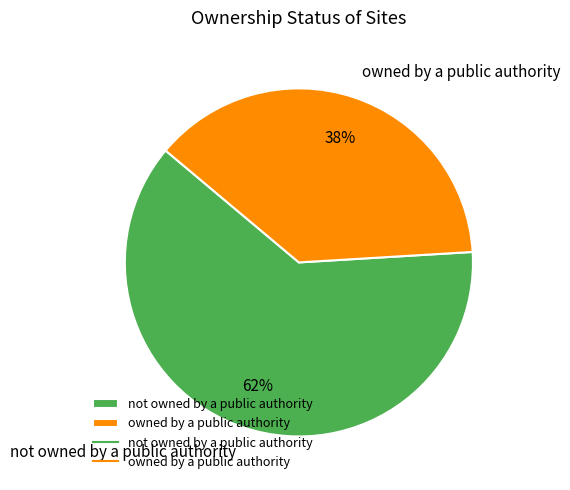

What is the change in value from not owned by a public authority to owned by a public authority?

-7